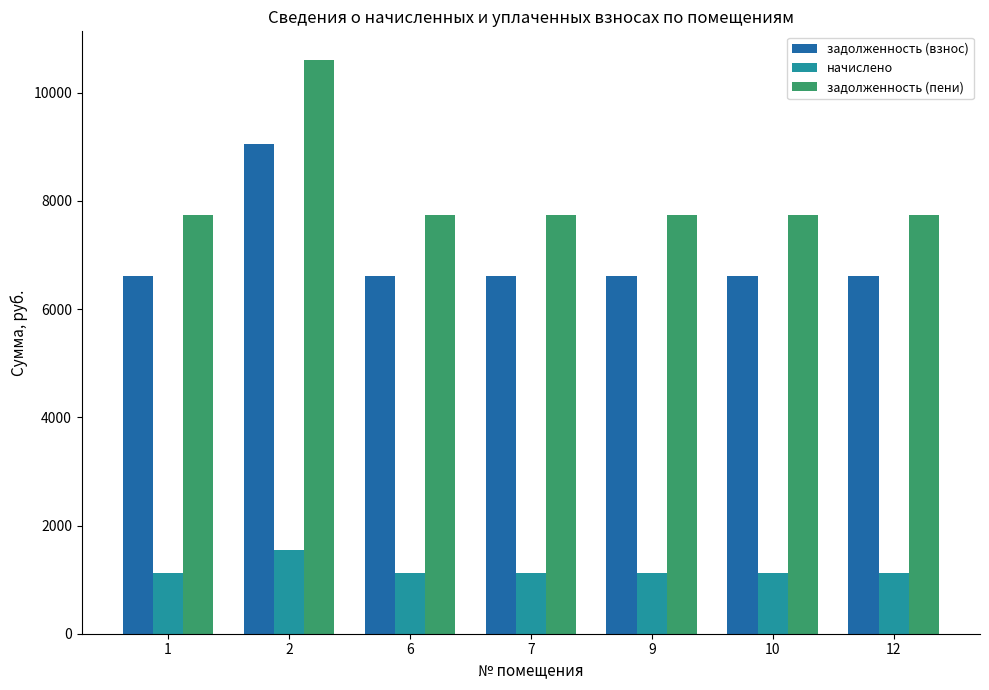

Rank the series by their average value, from highest to lowest.

задолженность (пени), задолженность (взнос), начислено